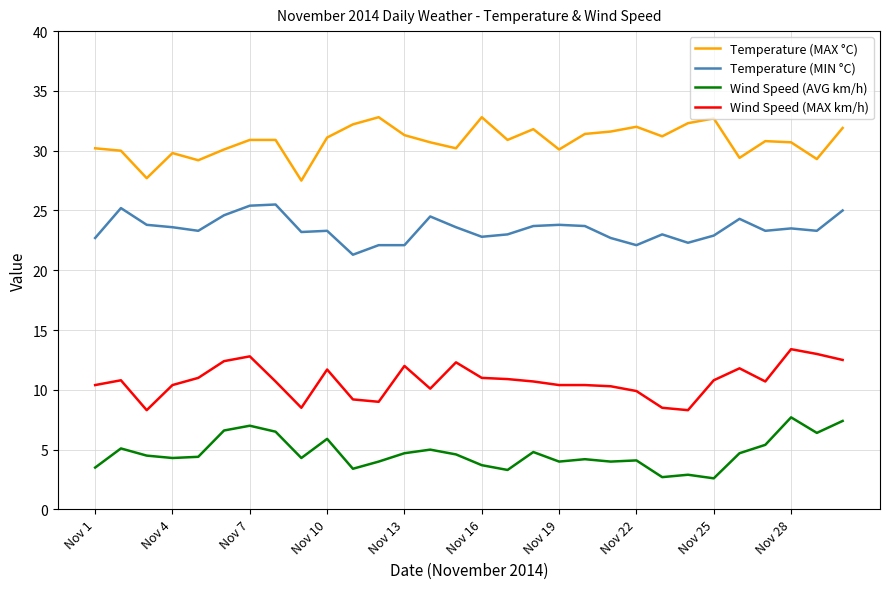

List the series in order of their peak value, highest first.

Temperature (MAX °C), Temperature (MIN °C), Wind Speed (MAX km/h), Wind Speed (AVG km/h)